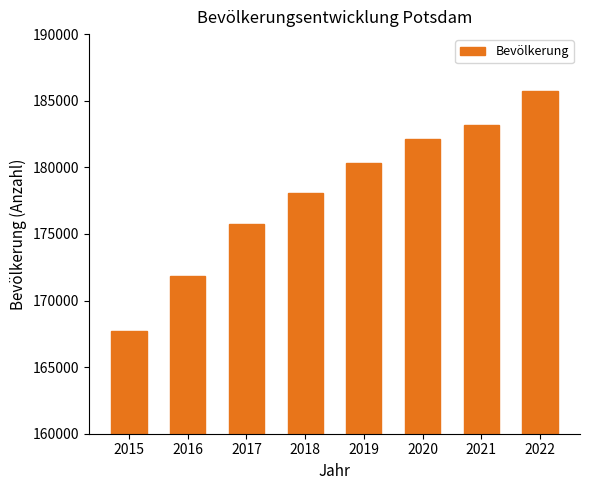

Reading right to left, what are all the values shown in this chart?

2022=185750	2021=183154	2020=182112	2019=180334	2018=178089	2017=175710	2016=171810	2015=167745